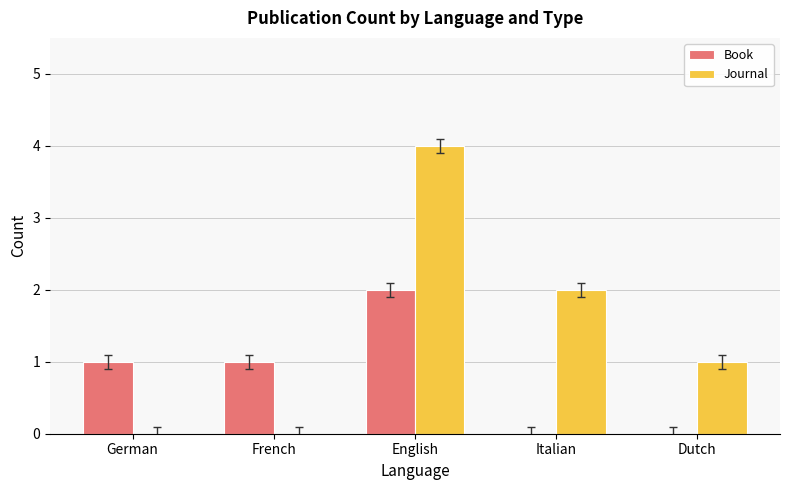

True or false: Book has a value of 2 at French.

False